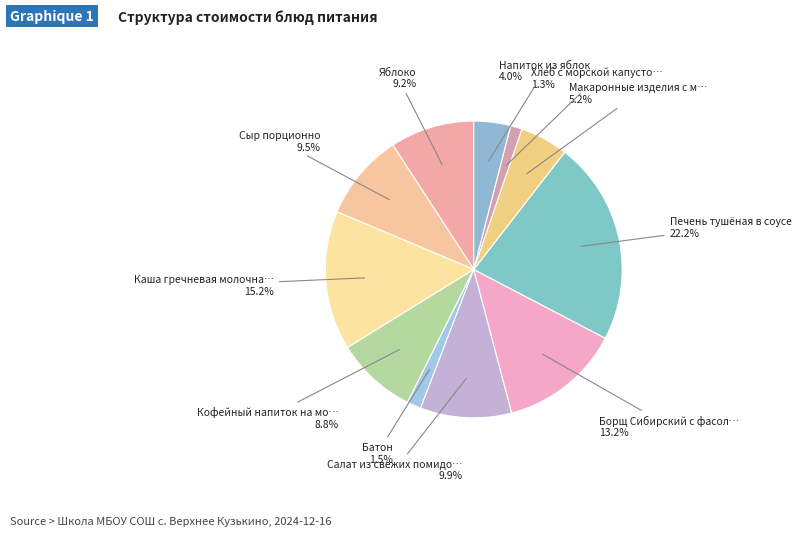

Rank the categories by value from highest to lowest.

Печень тушёная в соусе, Каша гречневая молочная, Борщ Сибирский с фасолью, Салат из свежих помидоров и огурцов, Сыр порционно, Яблоко, Кофейный напиток на молоке, Макаронные изделия с маслом, Напиток из яблок, Батон, Хлеб с морской капустой